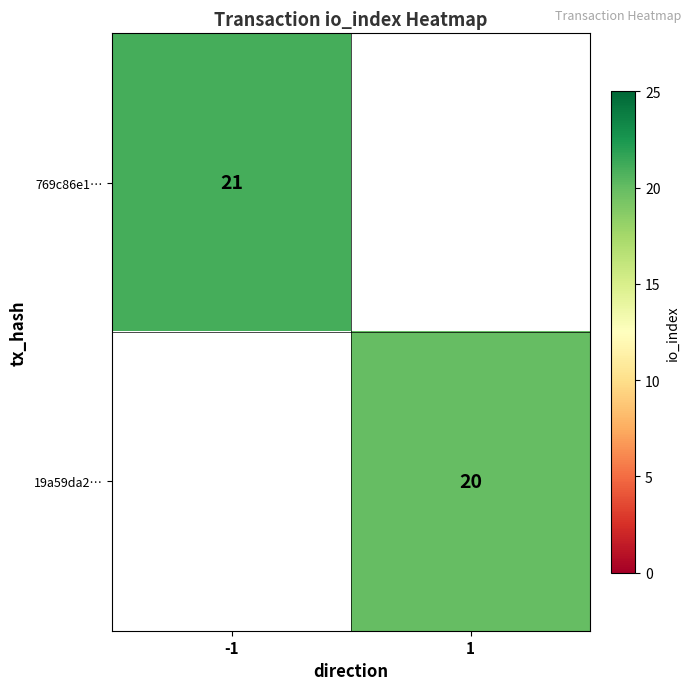

How many series are shown in this chart?

2